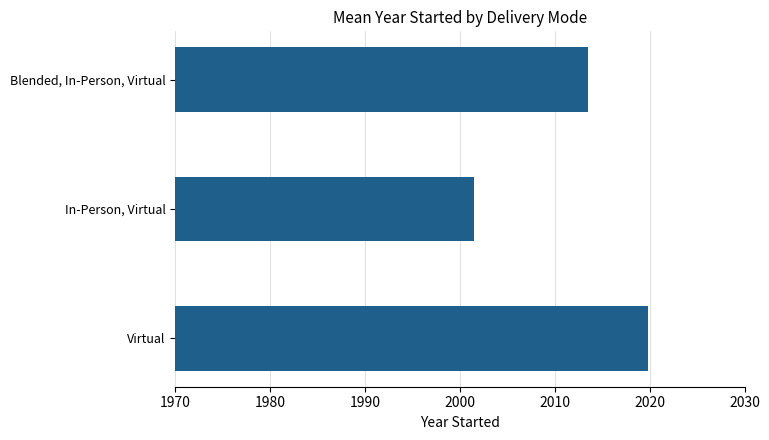

What is the difference between the second highest and minimum values?

12.0